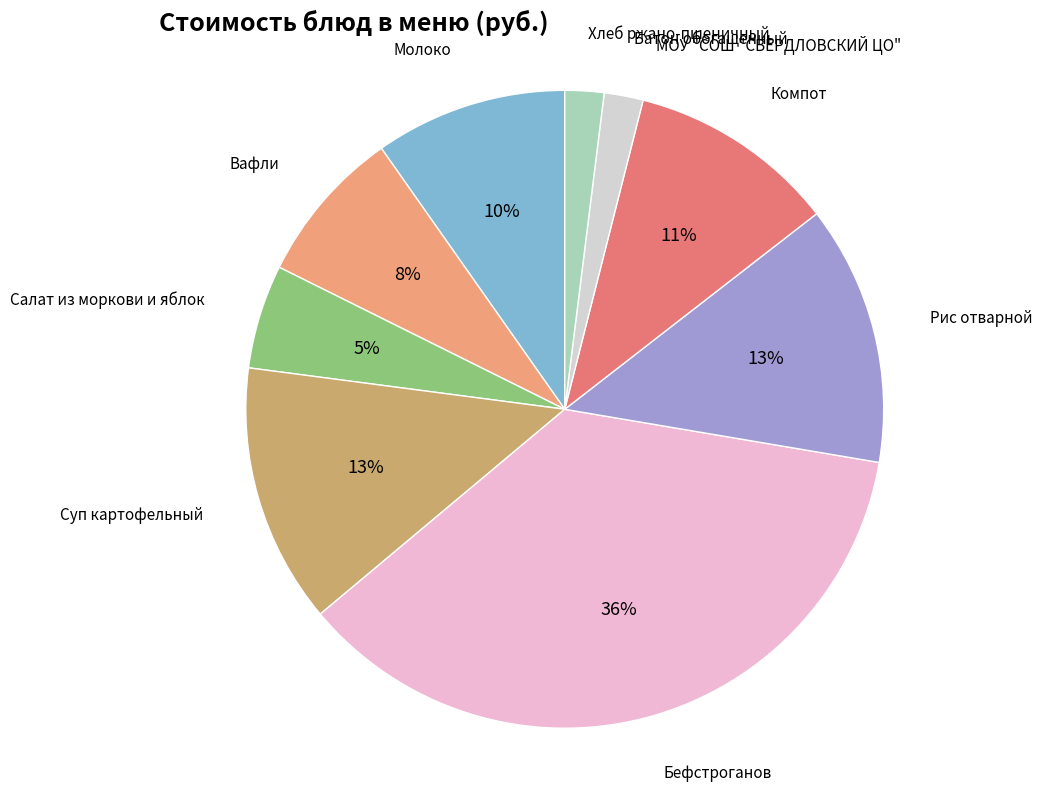

Is there a majority slice in this chart?

No